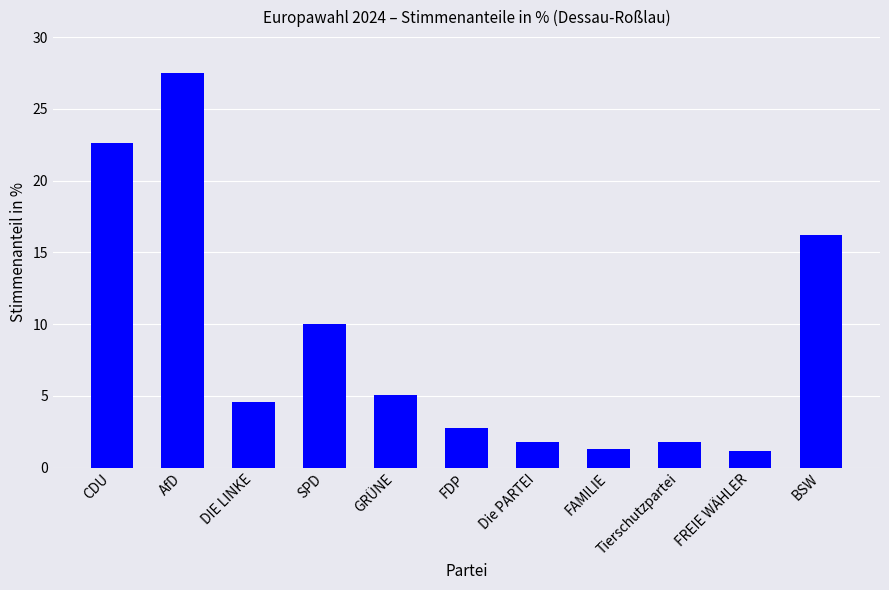

What is the label of the 1st bar from the right?

BSW